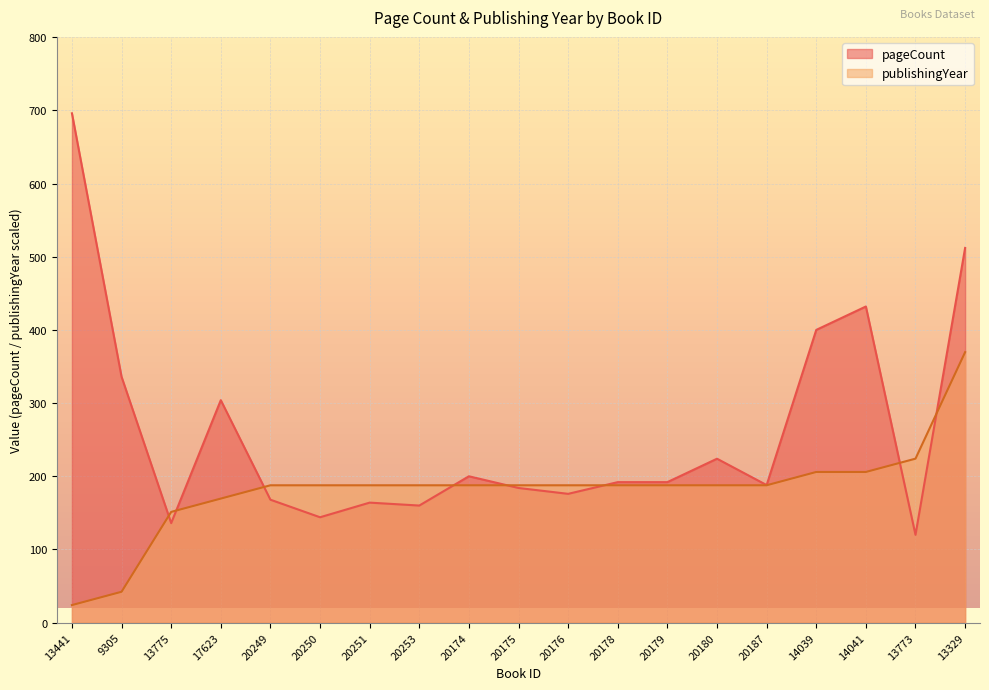

True or false: pageCount and publishingYear cross at least once.

True